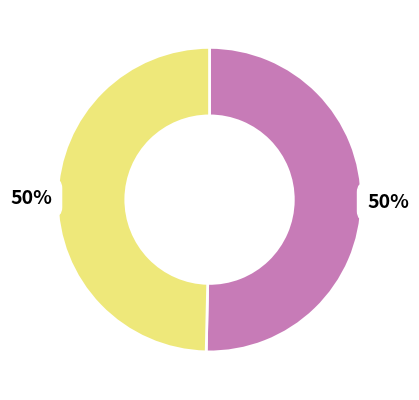

To the nearest percent, what is the average slice percentage?

50%